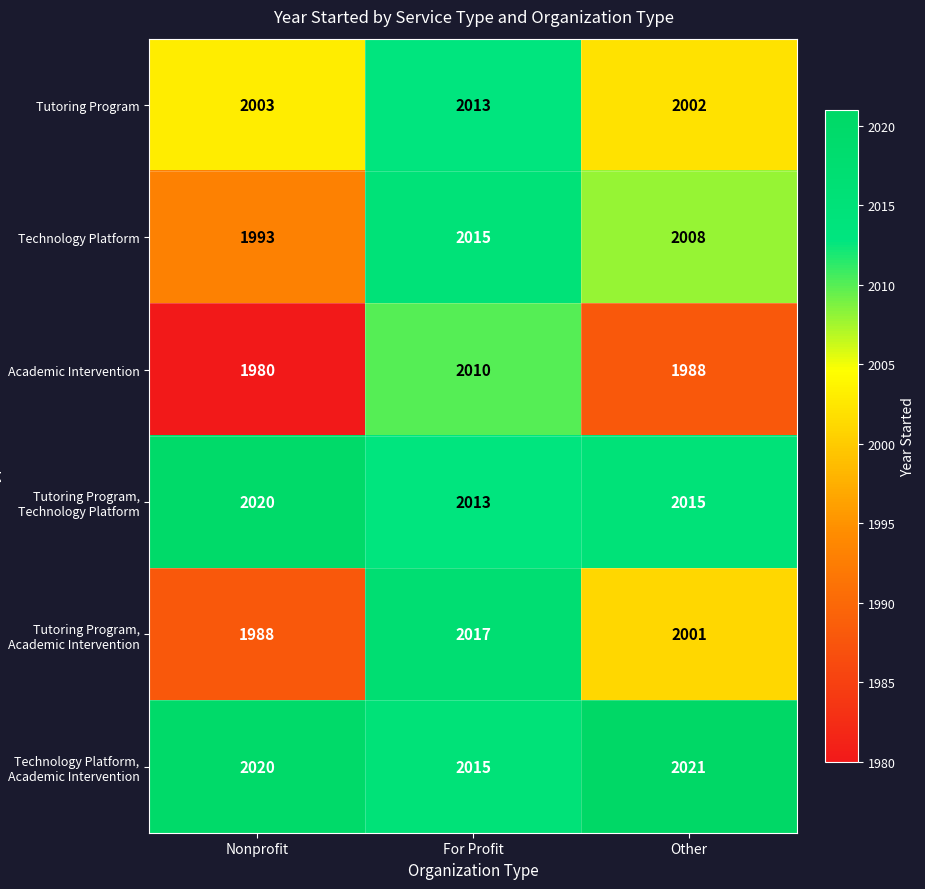

What is the total value across all series at Other?

12035